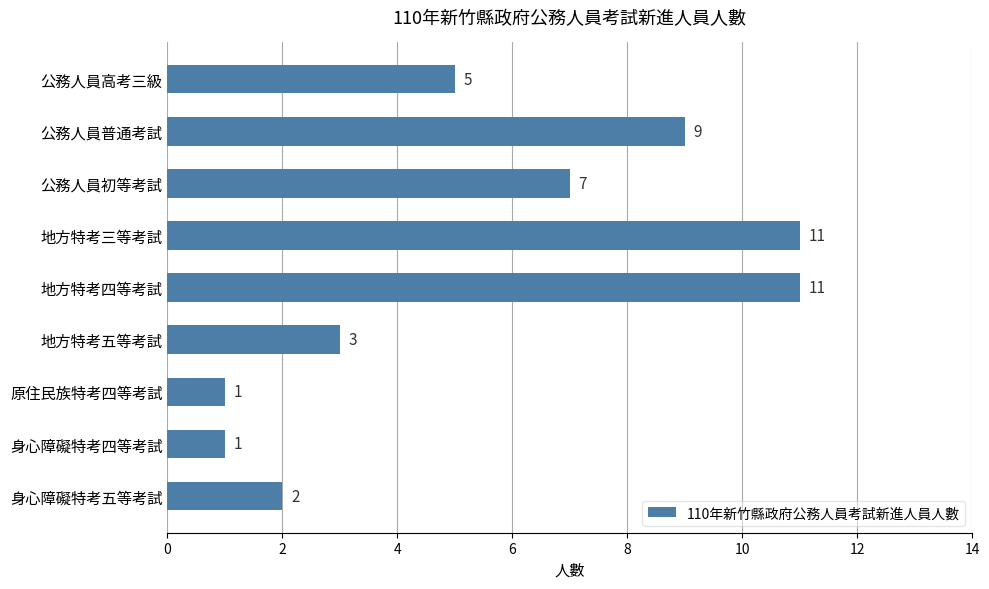

What is the difference between the maximum and minimum values?

10